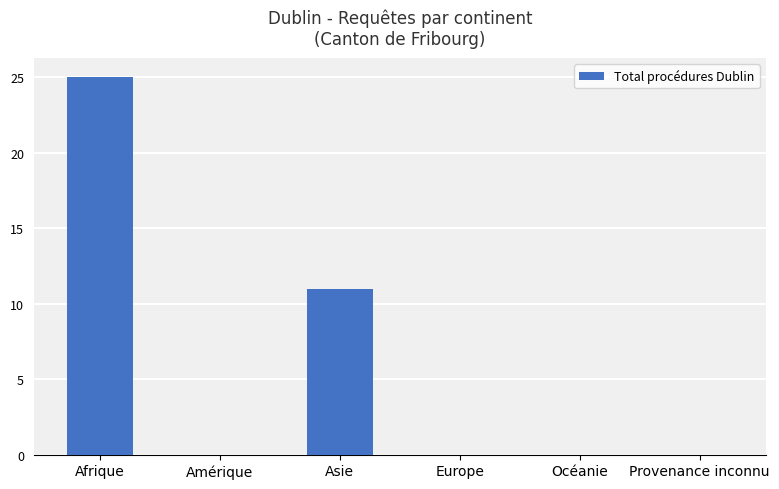

At which category does the chart reach its peak across all series?

Afrique